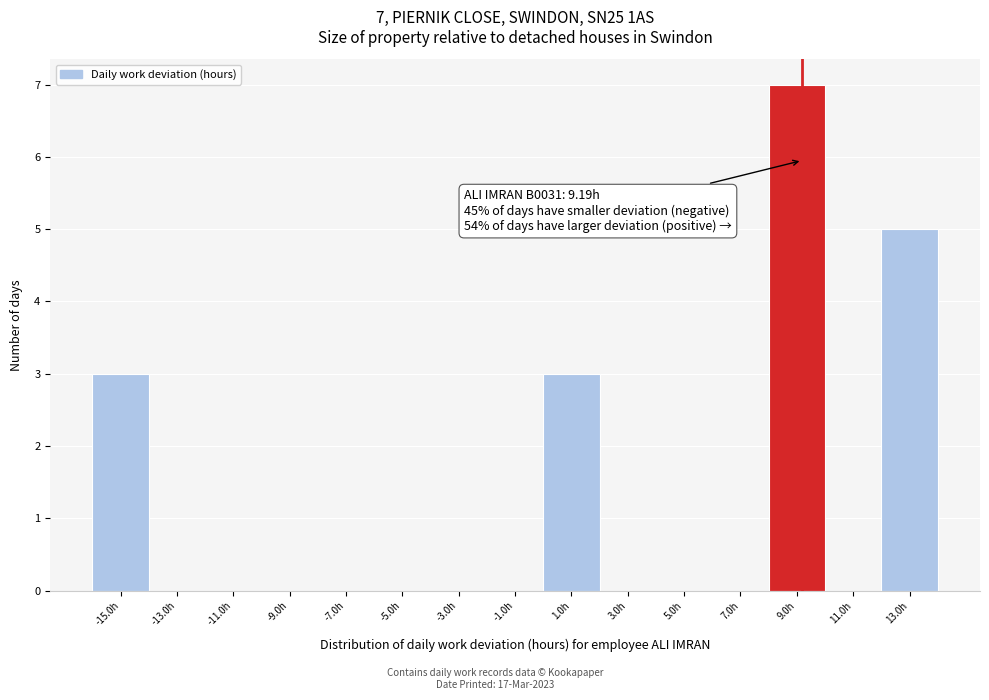

Over which range of the x-axis is the bar tallest?

8 to 10